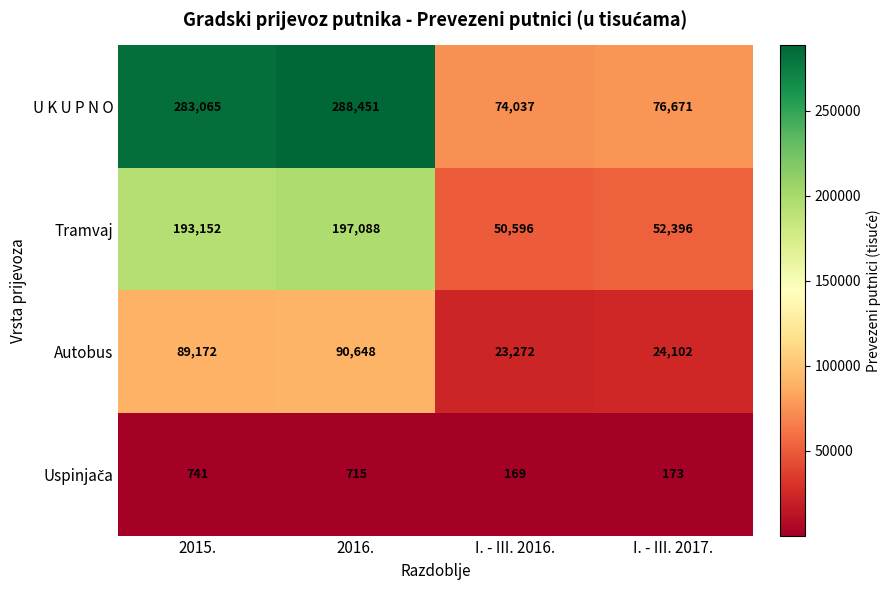

What is the smallest value displayed?

169